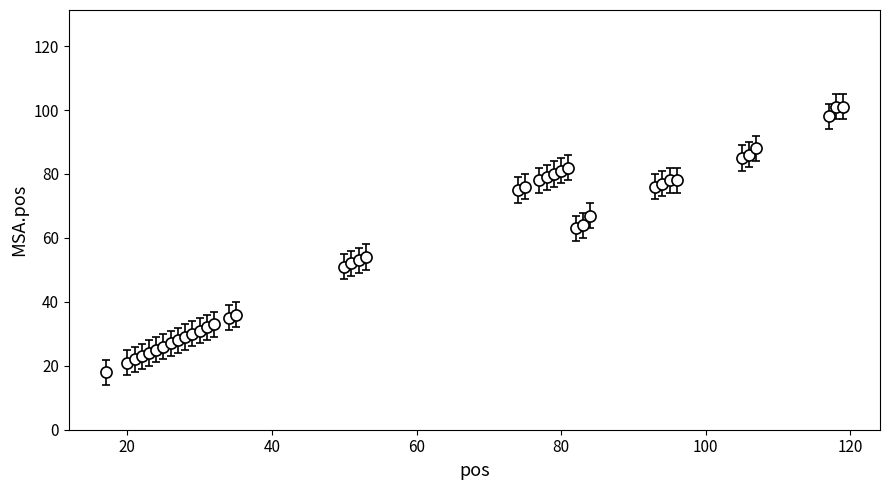

What is the sum of all values?

2263